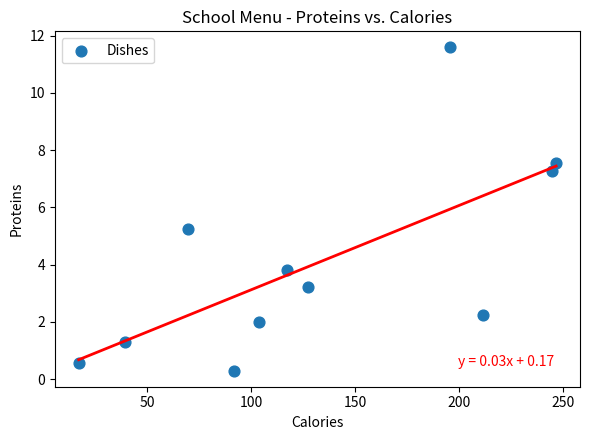

What is the average Y value?

4.1